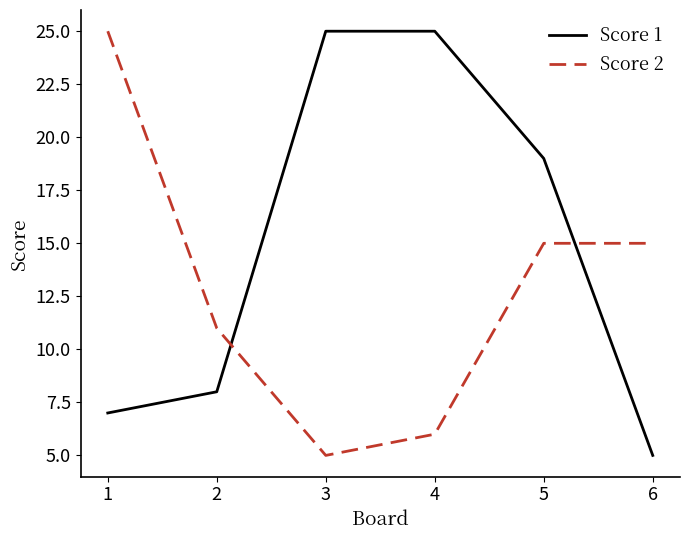

In Score 2, how many points are lower than both neighbors (excluding endpoints)?

1